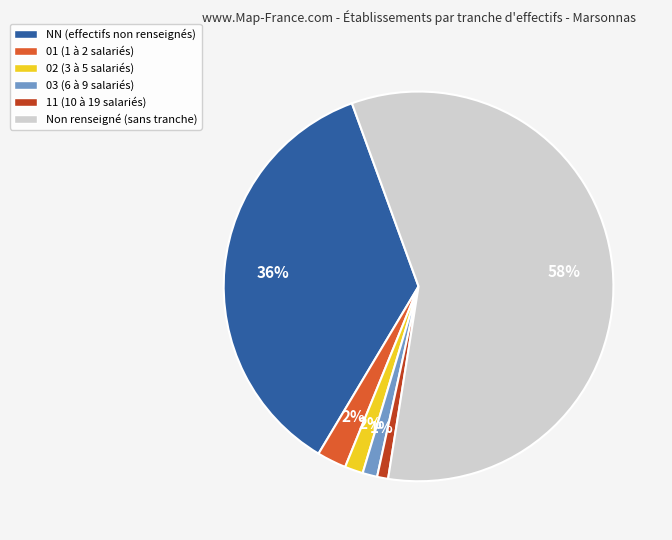

To the nearest percent, what portion does Non renseigné (sans tranche) represent?

58%